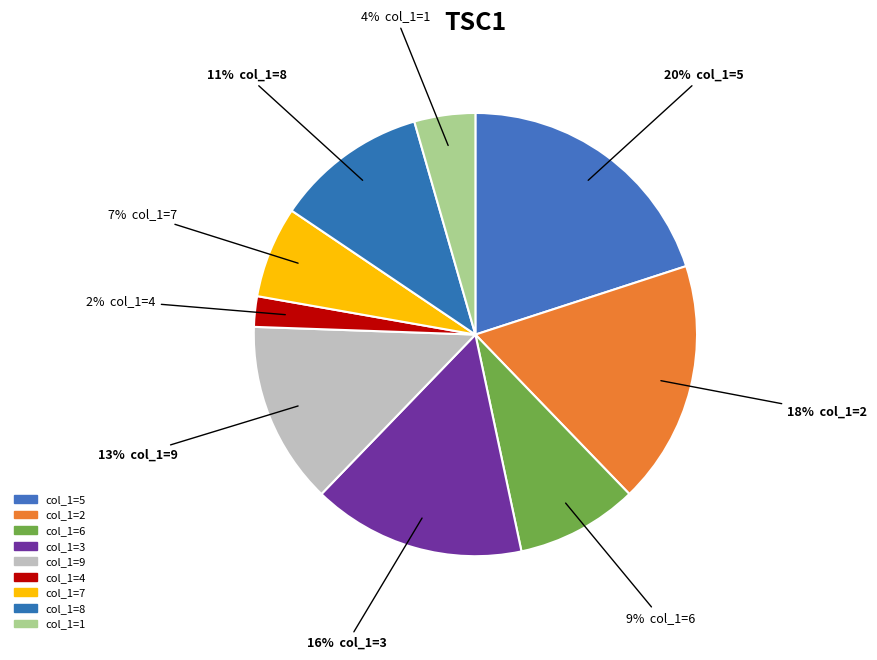

To the nearest percent, what is the average slice percentage?

11%